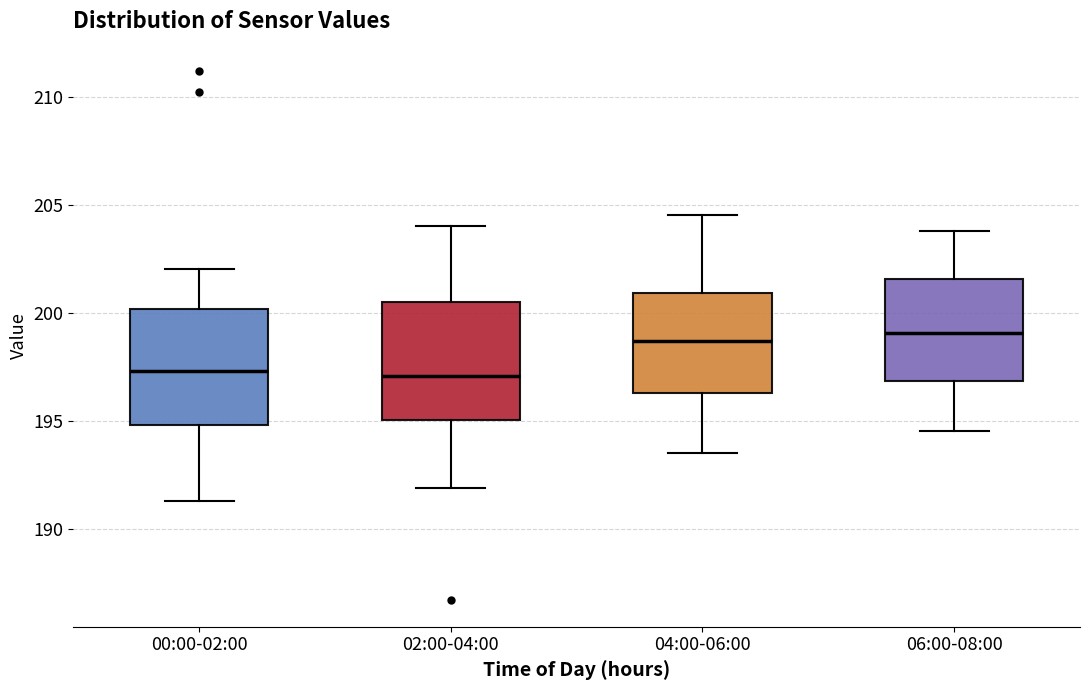

Reading left to right, read every box against the y-axis: the position of its median line, the range the box covers, and the ends of its whiskers. The values are not printed on the chart, so give them approximately, as read against the axis.

00:00-02:00: median 197.5, box 195.0 to 200.0, whiskers 191.5 to 202.0
02:00-04:00: median 197.0, box 195.0 to 200.5, whiskers 192.0 to 204.0
04:00-06:00: median 198.5, box 196.5 to 201.0, whiskers 193.5 to 204.5
06:00-08:00: median 199.0, box 197.0 to 201.5, whiskers 194.5 to 204.0